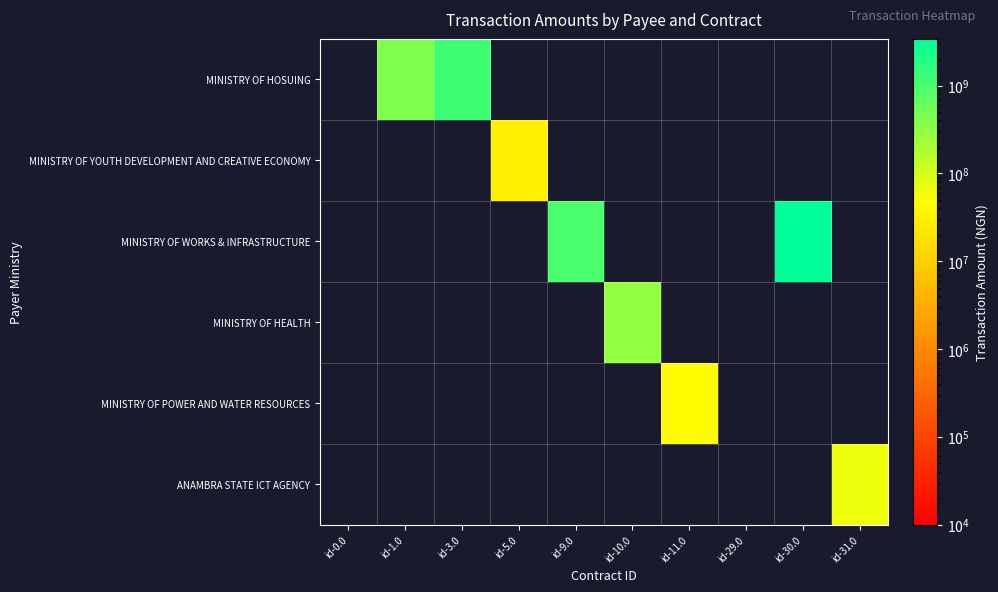

What is the spread (max minus min) of values at id-10.0?

290505000.0